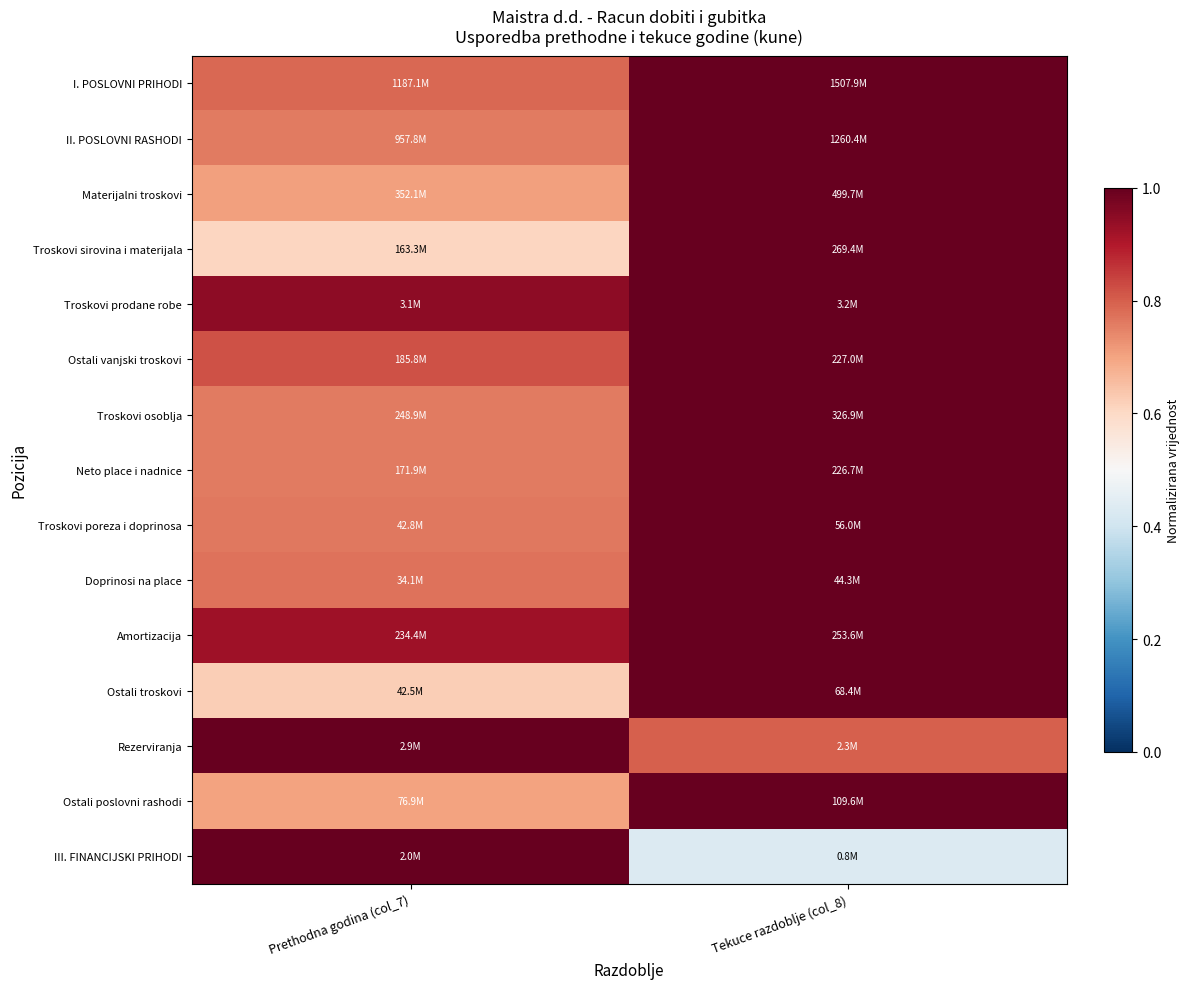

Between Tekuce razdoblje (col_8) and Prethodna godina (col_7), which is larger?

Tekuce razdoblje (col_8)